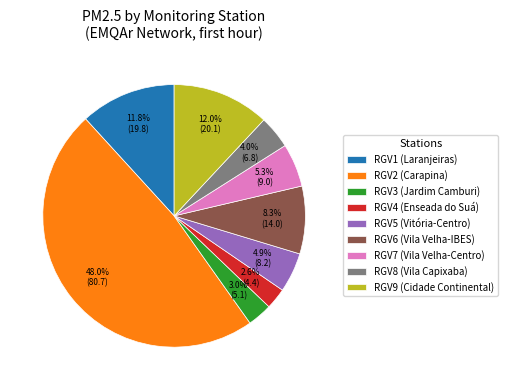

What percentage is the RGV6 (Vila Velha-IBES) slice, to the nearest percent?

8%